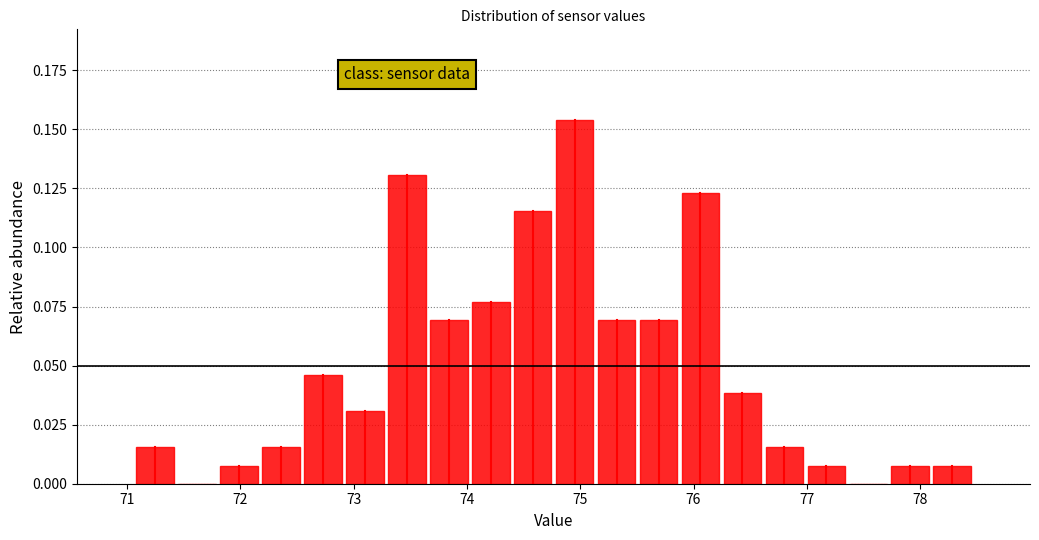

Around what value on the x-axis is the tallest bar? Give the approximate position of its centre, as read against the axis.

75.0